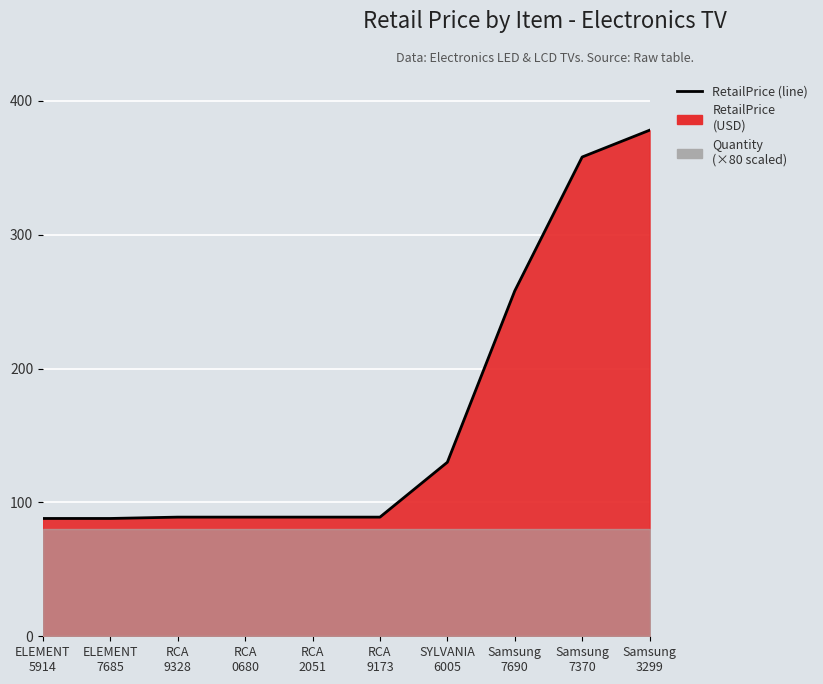

True or false: there are more than 0 points higher than both neighbors.

False